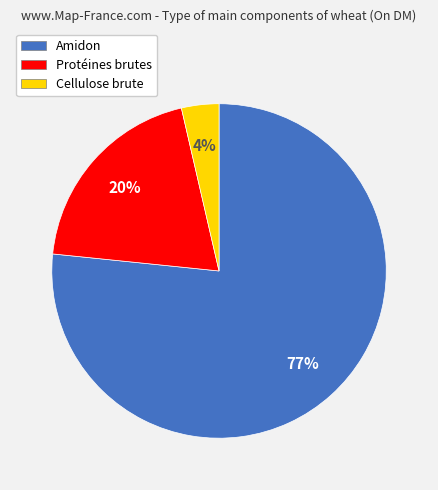

Between Amidon and Protéines brutes, which is larger?

Amidon